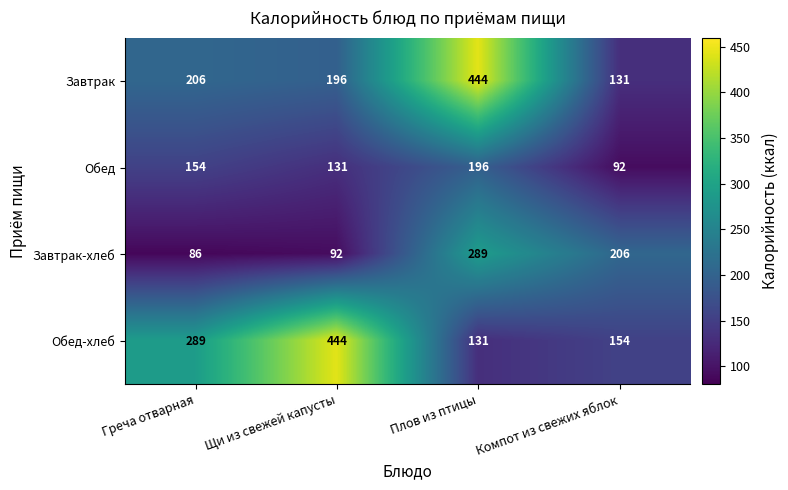

Count the number of categories in the chart.

4